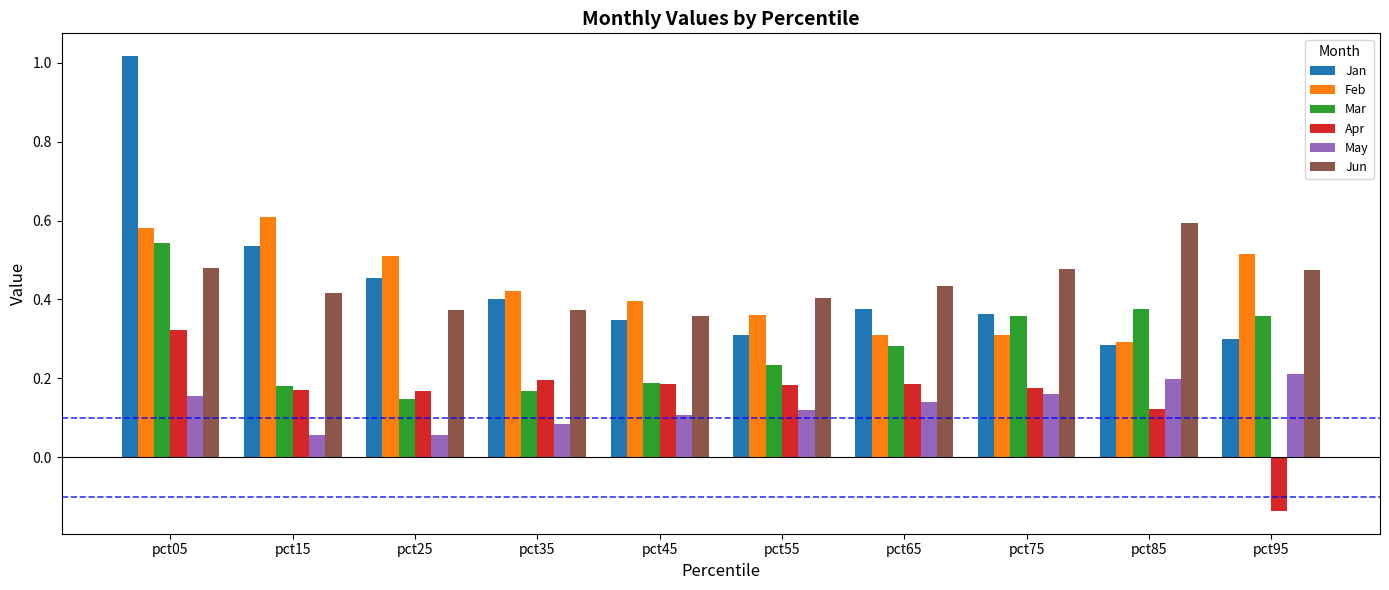

What is the difference between the maximum and second lowest values in the Jan series?

0.7